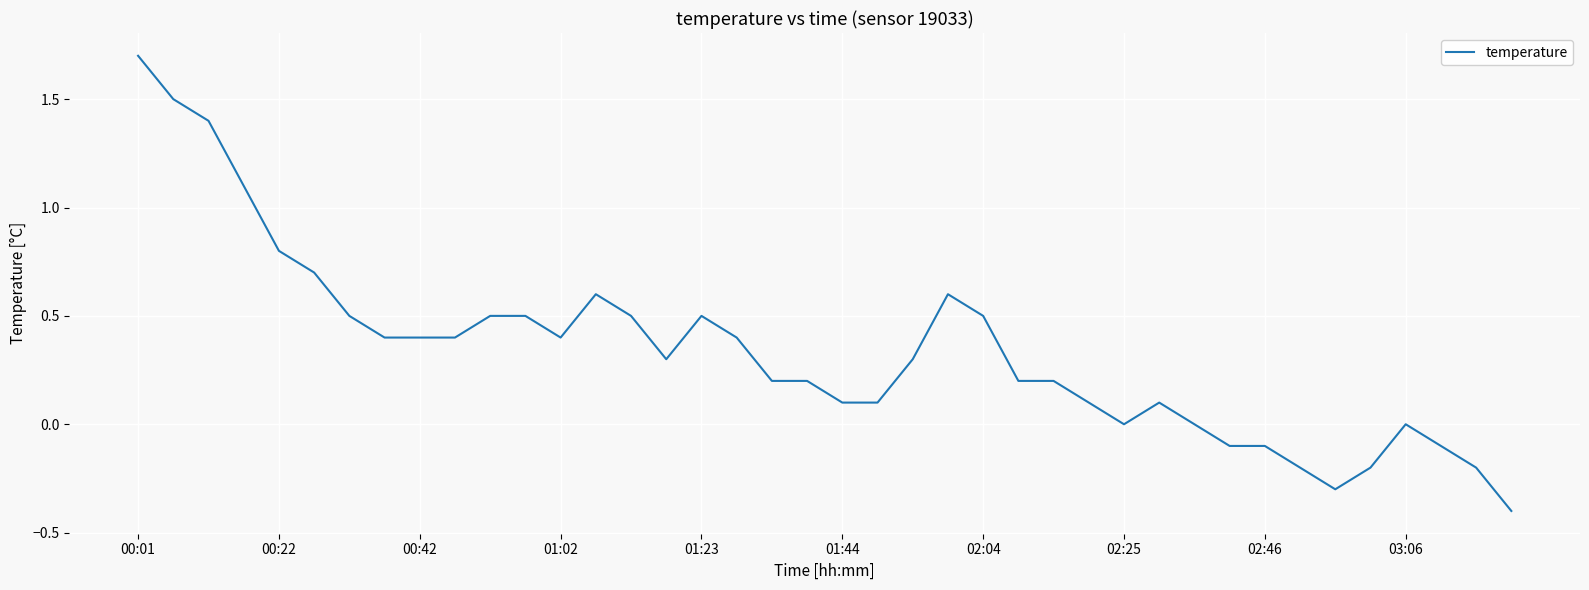

Reading left to right, what are all the values shown in this chart?

1.7	1.5	1.4	1.1	0.8	0.7	0.5	0.4	0.4	0.4	0.5	0.5	0.4	0.6	0.5	0.3	0.5	0.4	0.2	0.2	0.1	0.1	0.3	0.6	0.5	0.2	0.2	0.1	0.0	0.1	0.0	-0.1	-0.1	-0.2	-0.3	-0.2	0.0	-0.1	-0.2	-0.4